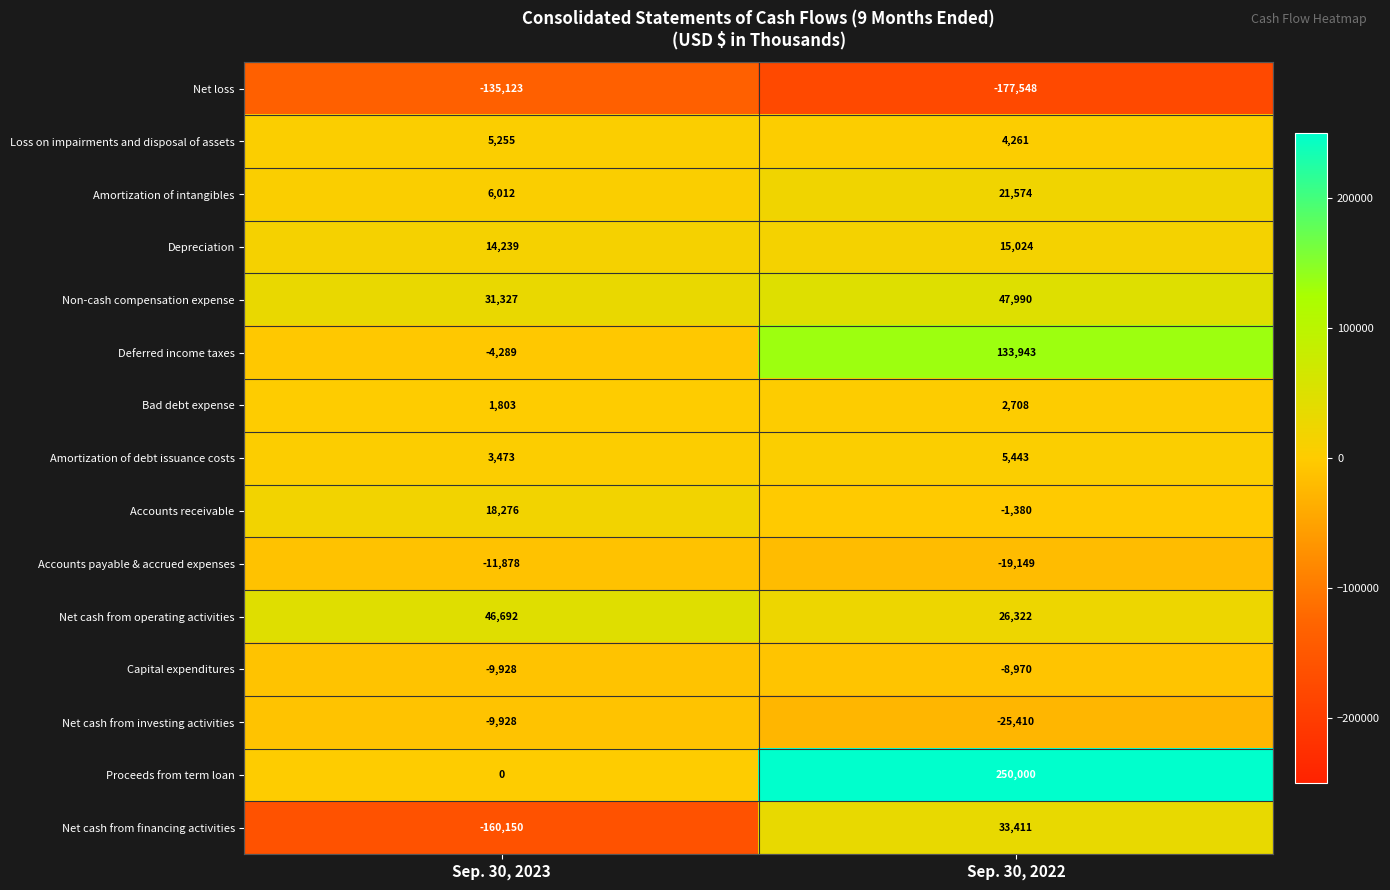

At which category is the sum across all series the highest?

Sep. 30, 2022